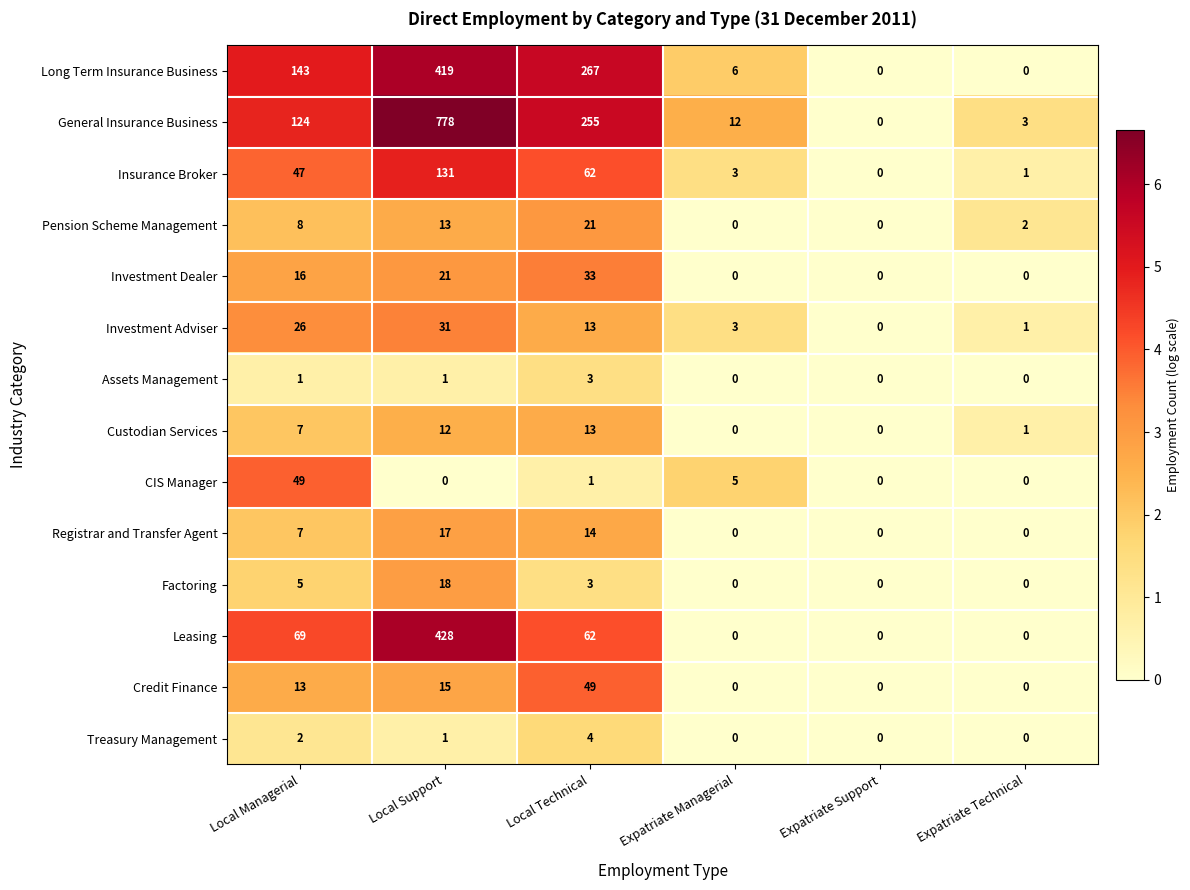

Which series has the largest range (max minus min)?

General Insurance Business